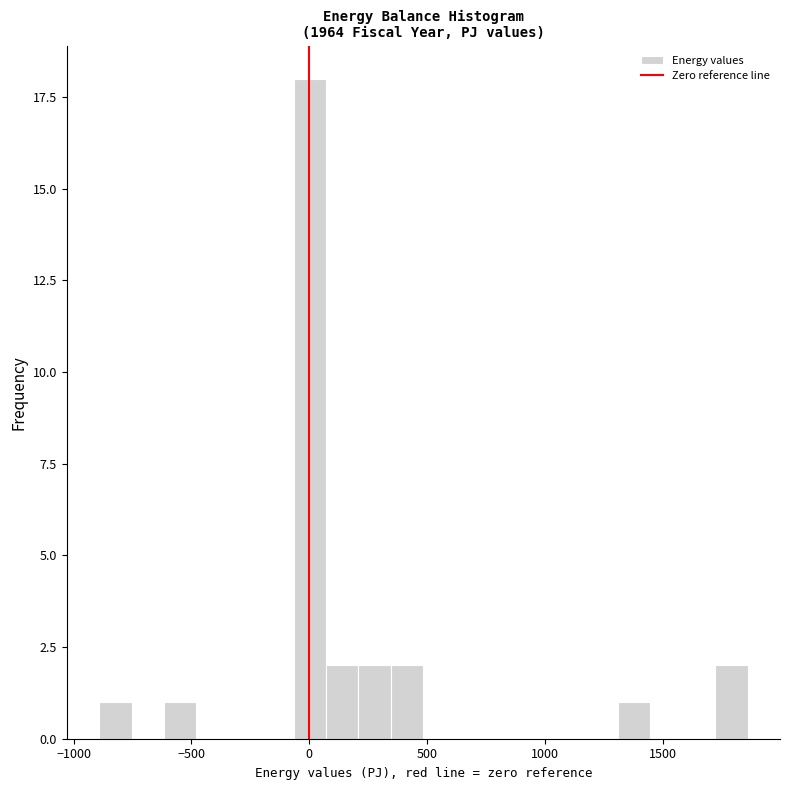

Read against the x-axis, roughly where is the centre of the tallest bar?

0